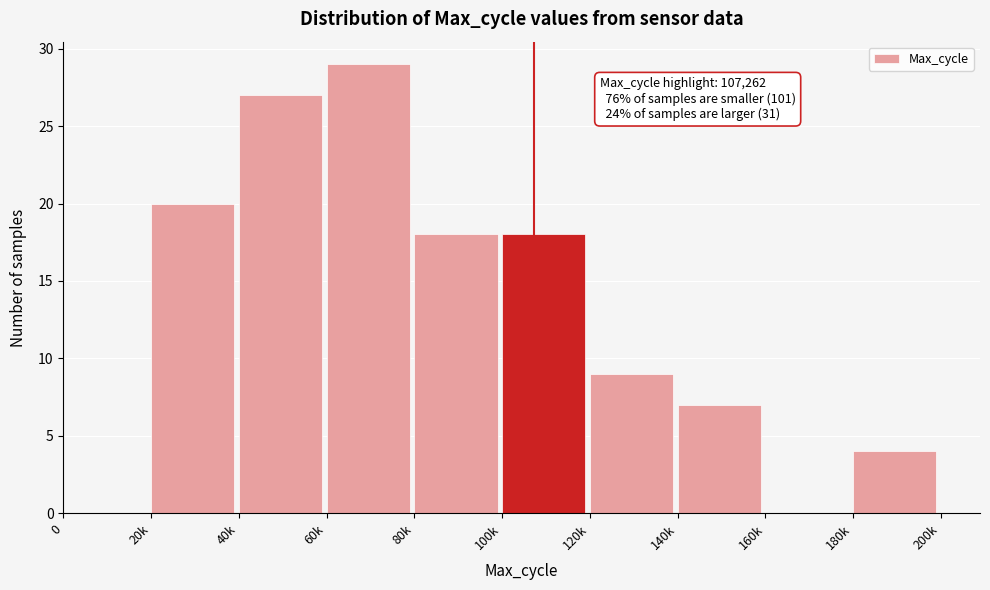

Reading left to right, extract all data points from this chart.

0=0	20k=20	40k=27	60k=29	80k=18	100k=18	120k=9	140k=7	160k=0	180k=4